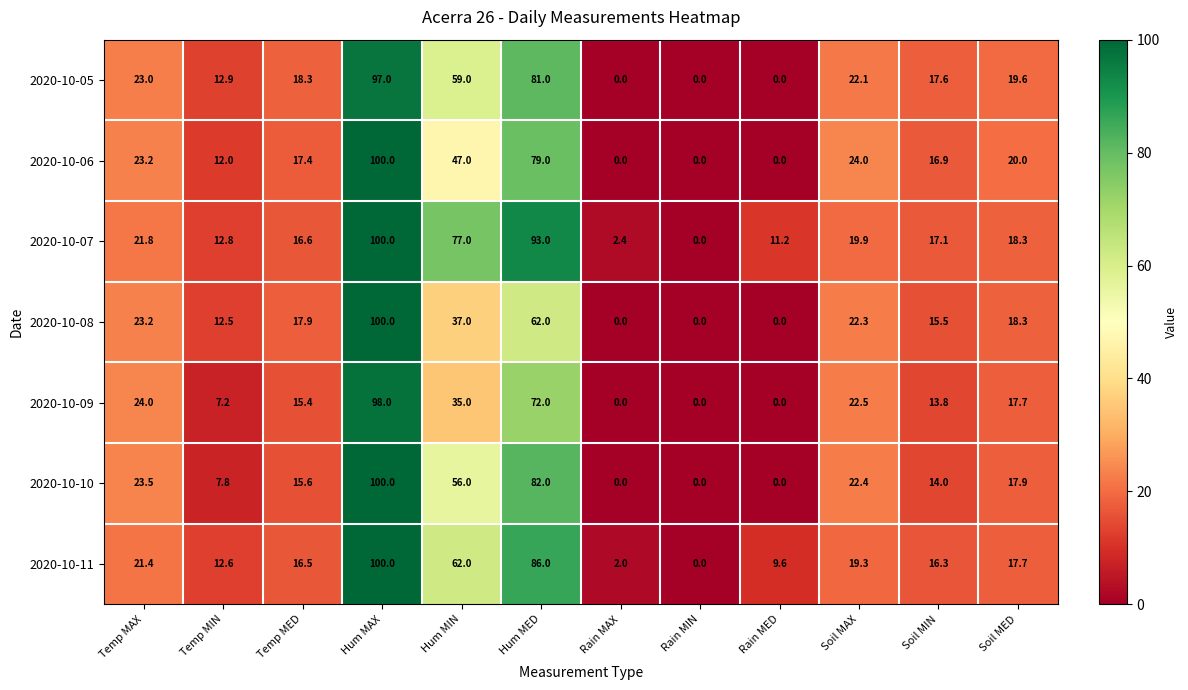

Which series changed the most between Hum MIN and Soil MED?

2020-10-07